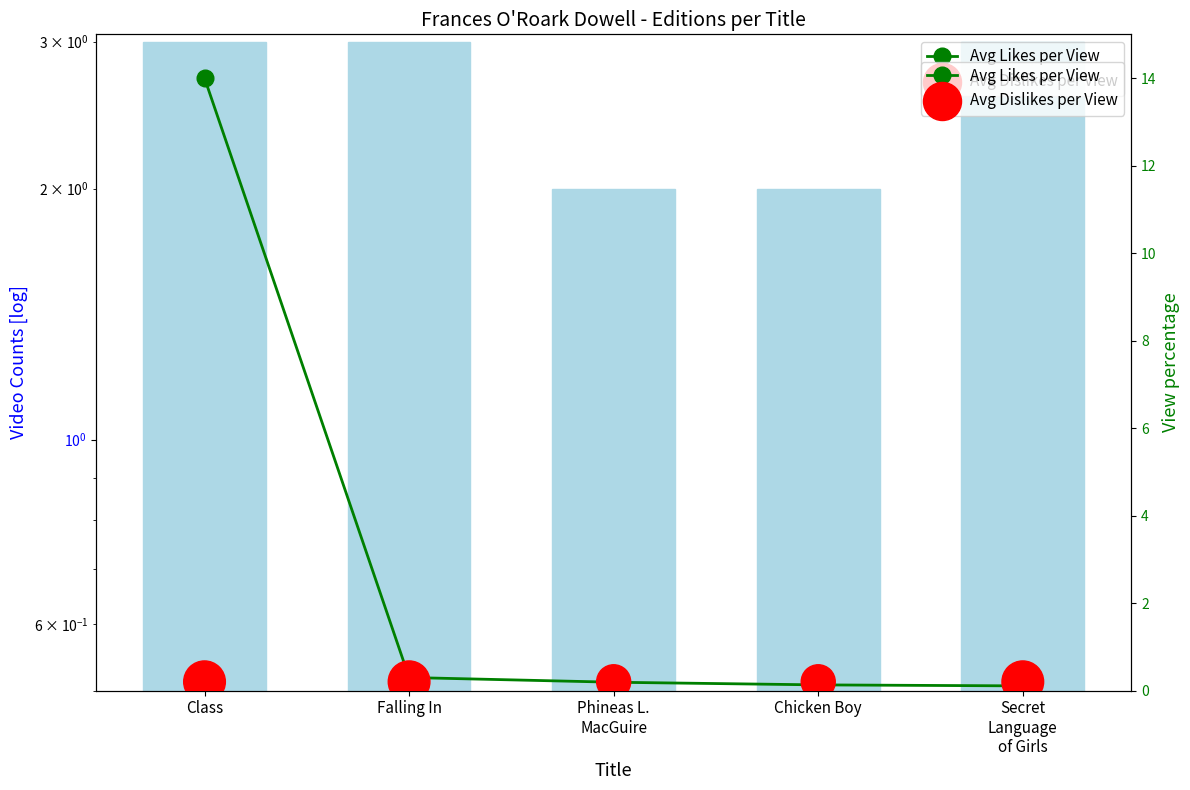

At which category is the sum across all series the highest?

Class